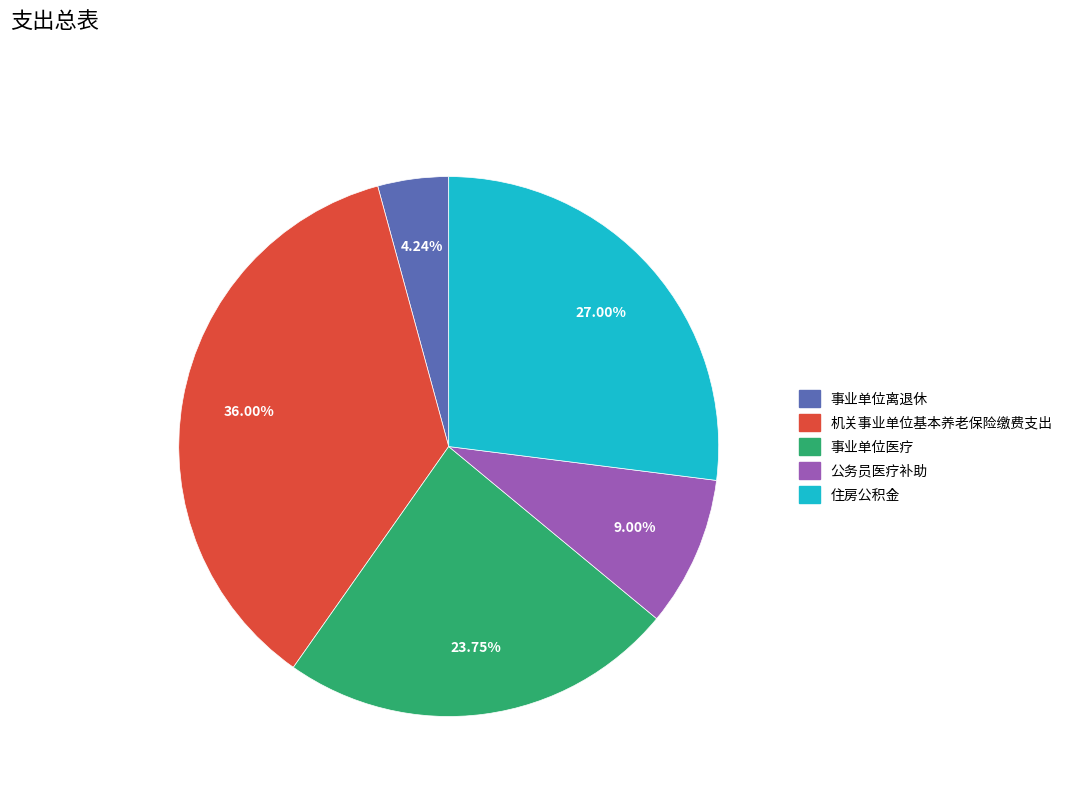

Which slice is the smallest?

事业单位离退休